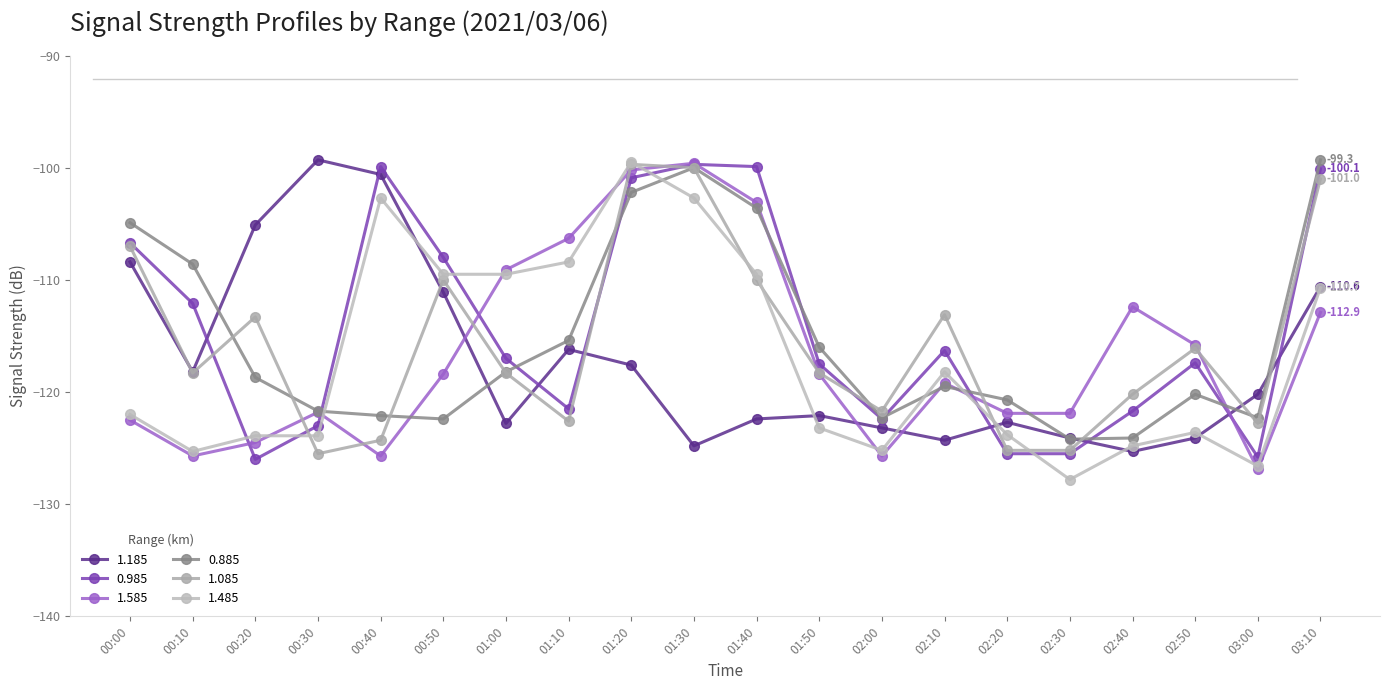

Is this an area chart (filled region under the line)?

No